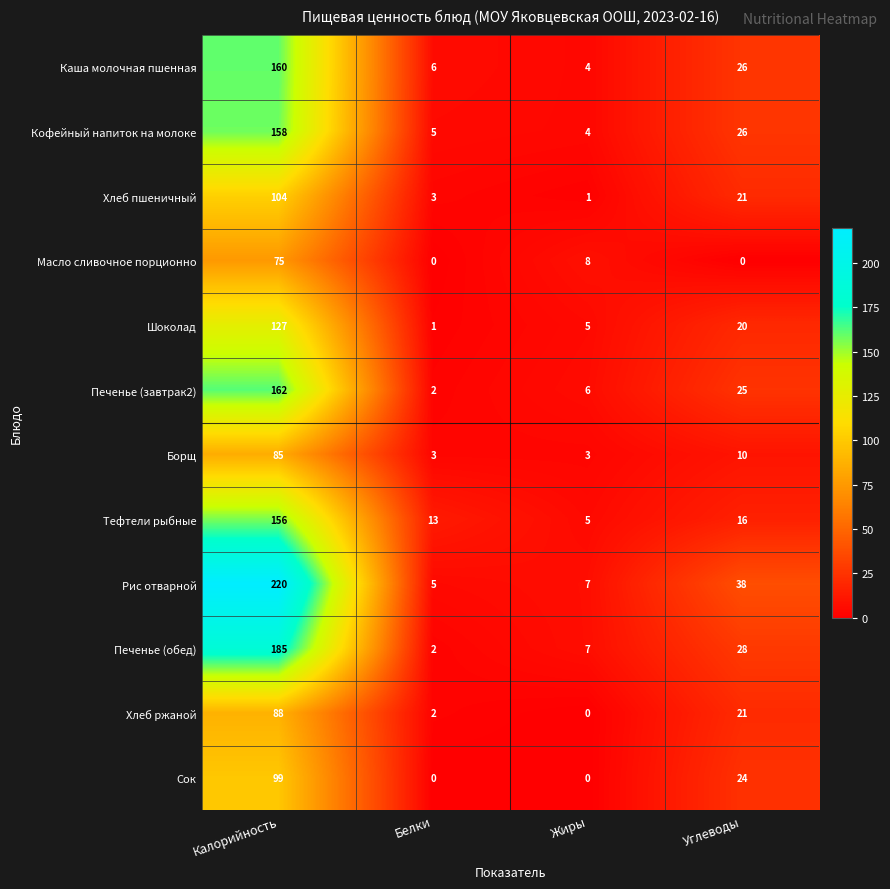

What is the sum of all Шоколад values?

153